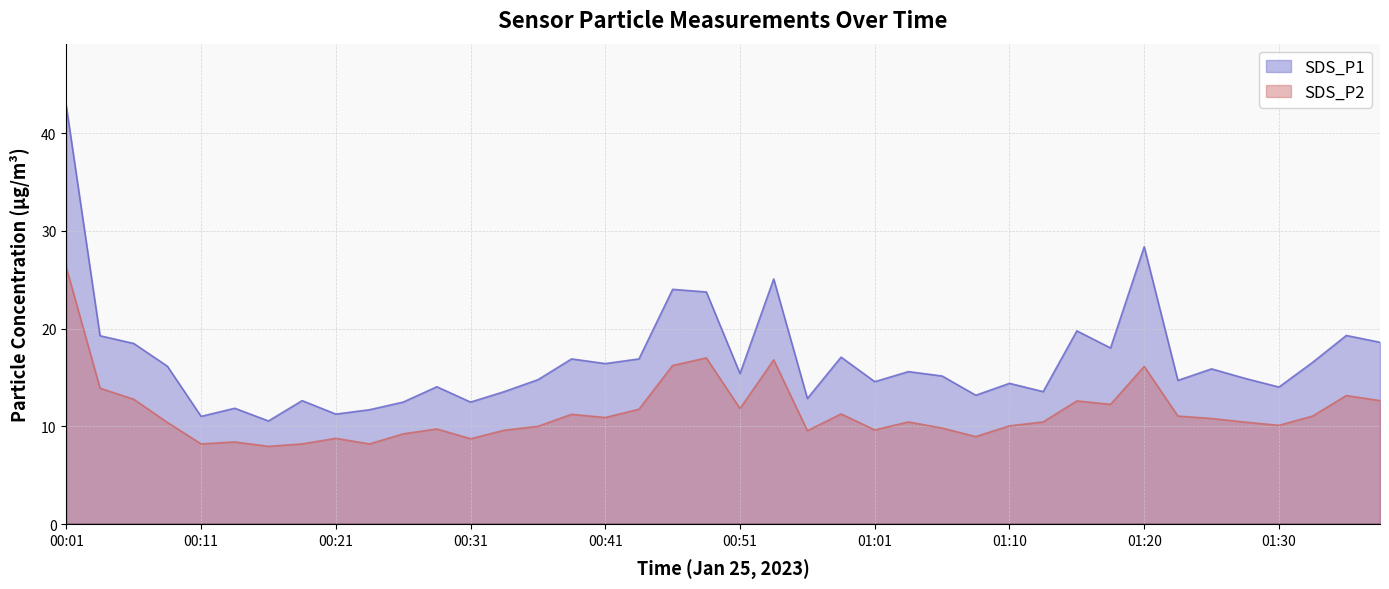

At which label does SDS_P1 first exceed 15?

00:01